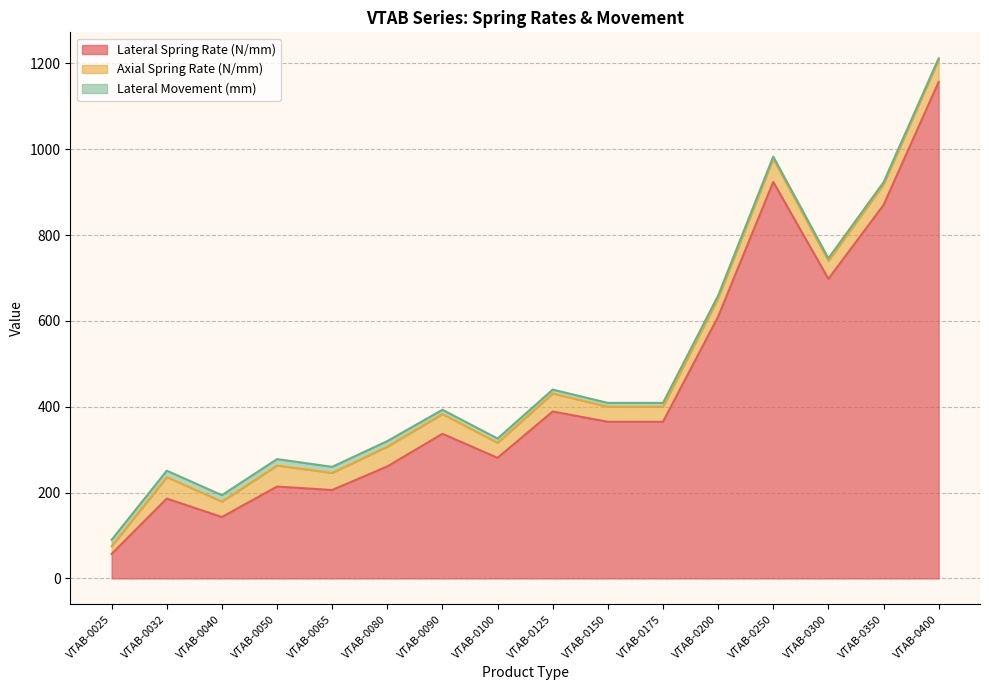

Which category has the lowest value in the Axial Spring Rate (N/mm) series?

VTAB-0025